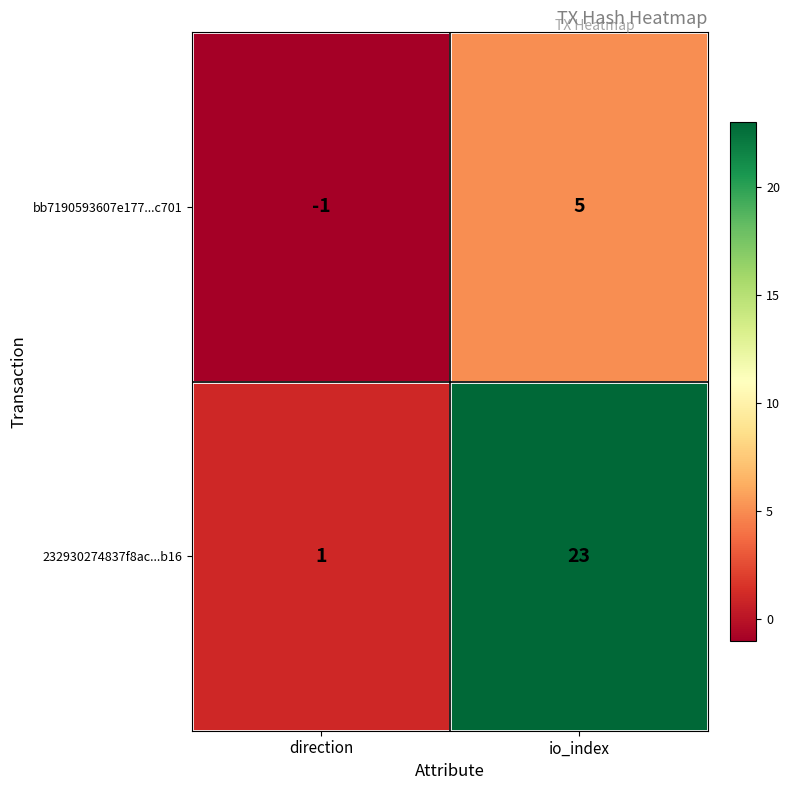

What is the difference between the maximum and minimum values in the 232930274837f8ac...b16 series?

22